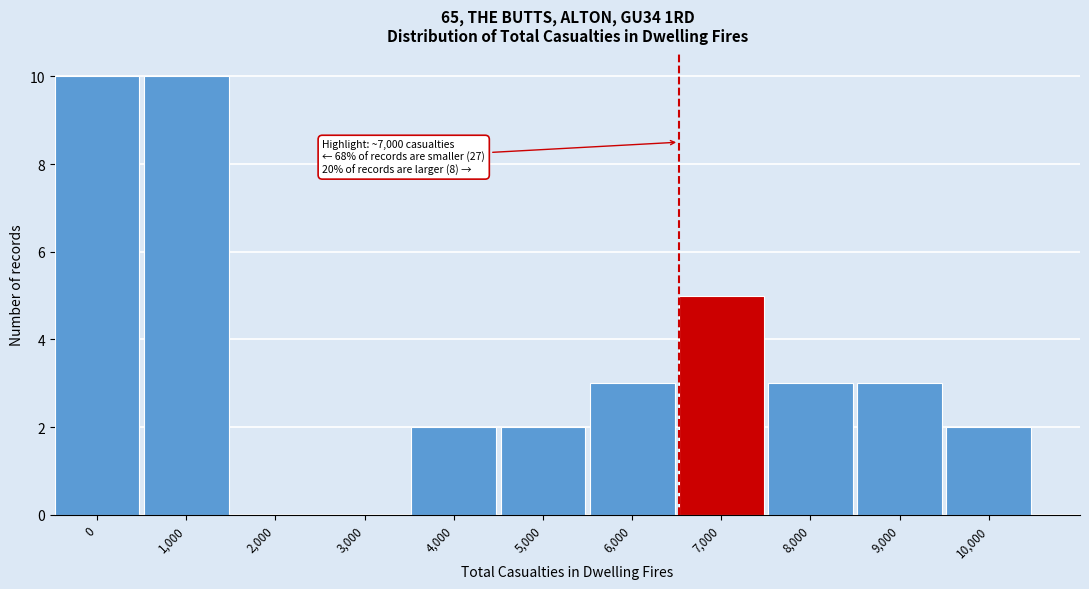

Reading right to left, what are all the values shown in this chart?

10,000=2	9,000=3	8,000=3	7,000=5	6,000=3	5,000=2	4,000=2	3,000=0	2,000=0	1,000=10	0=10